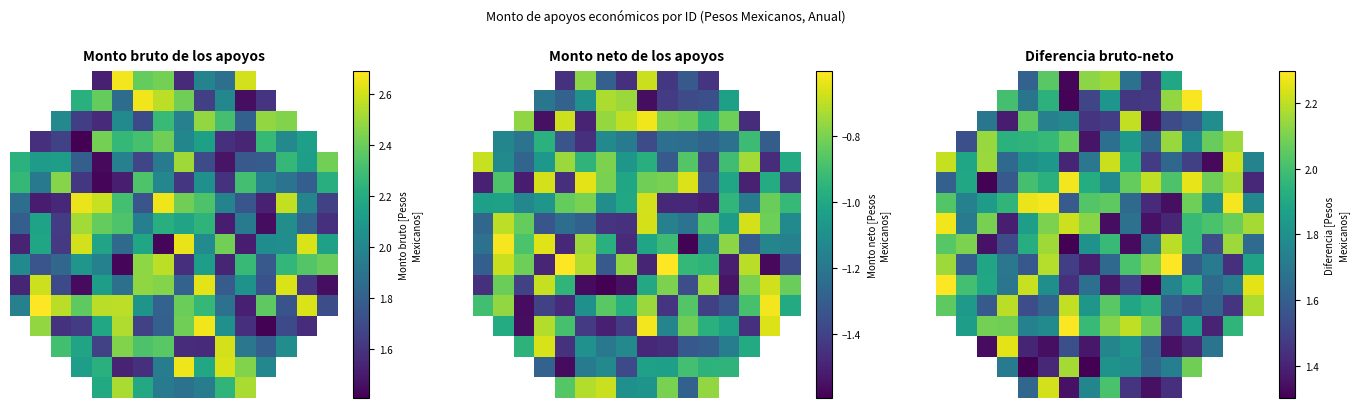

At which category is the sum across all series the highest?

15